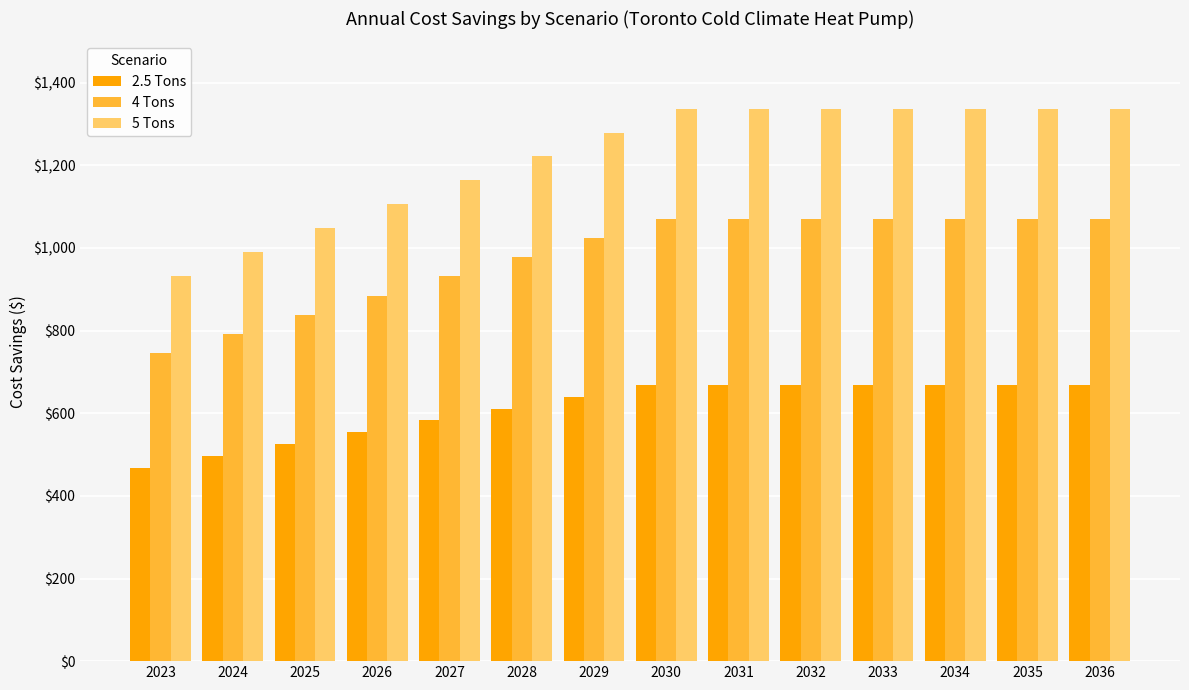

The 4 Tons series shows 1651.5 at 2030. True or false?

False